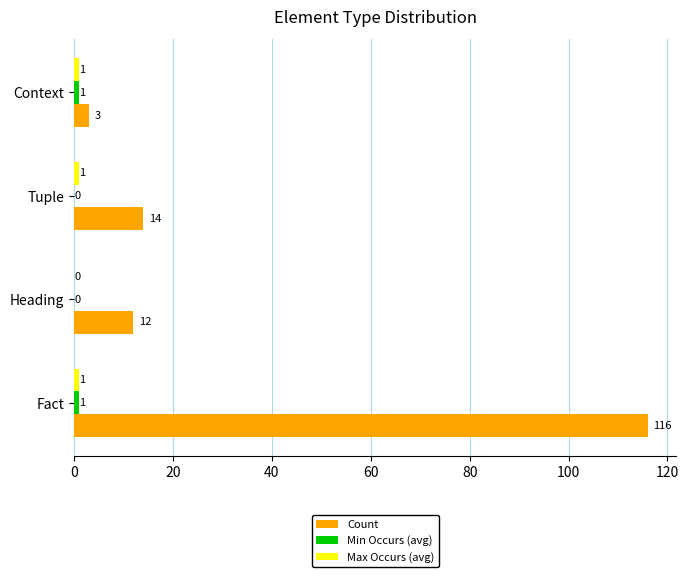

What is the total value across all series at Fact?

118